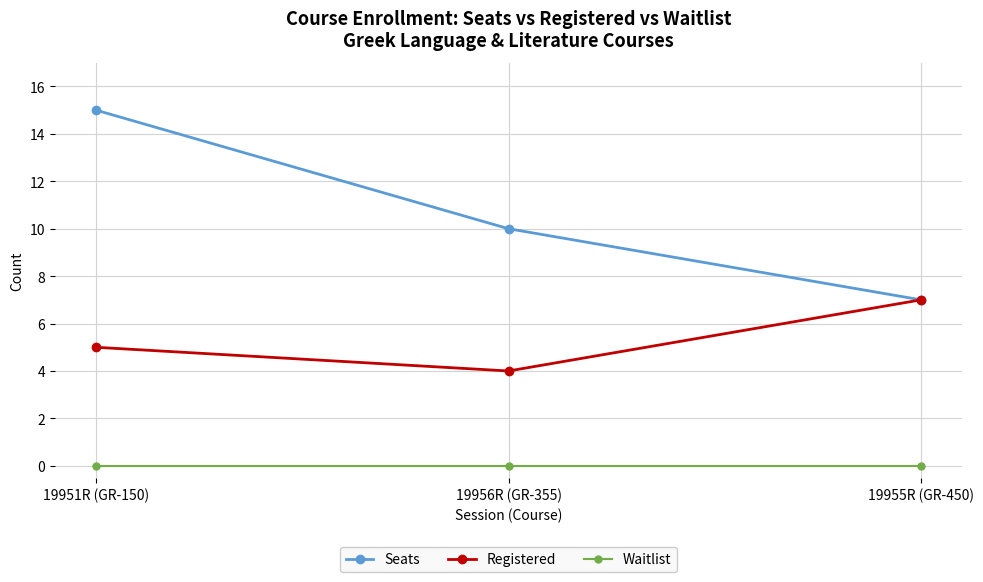

What is the spread (max minus min) of values at 19955R (GR-450)?

7